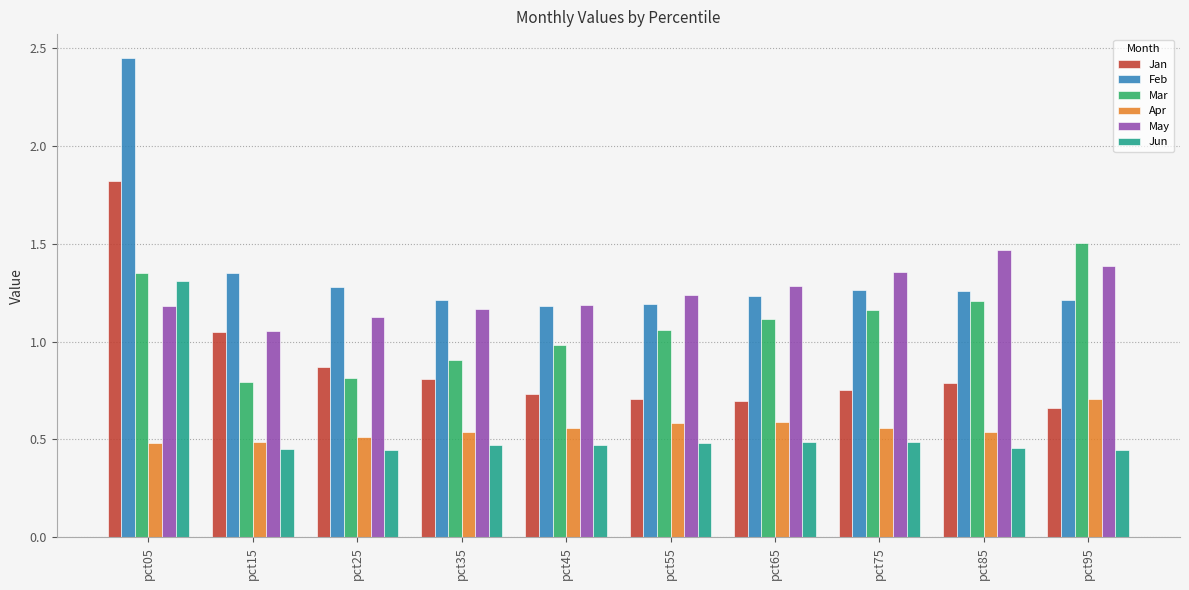

Which series changed the most between pct35 and pct95?

Mar